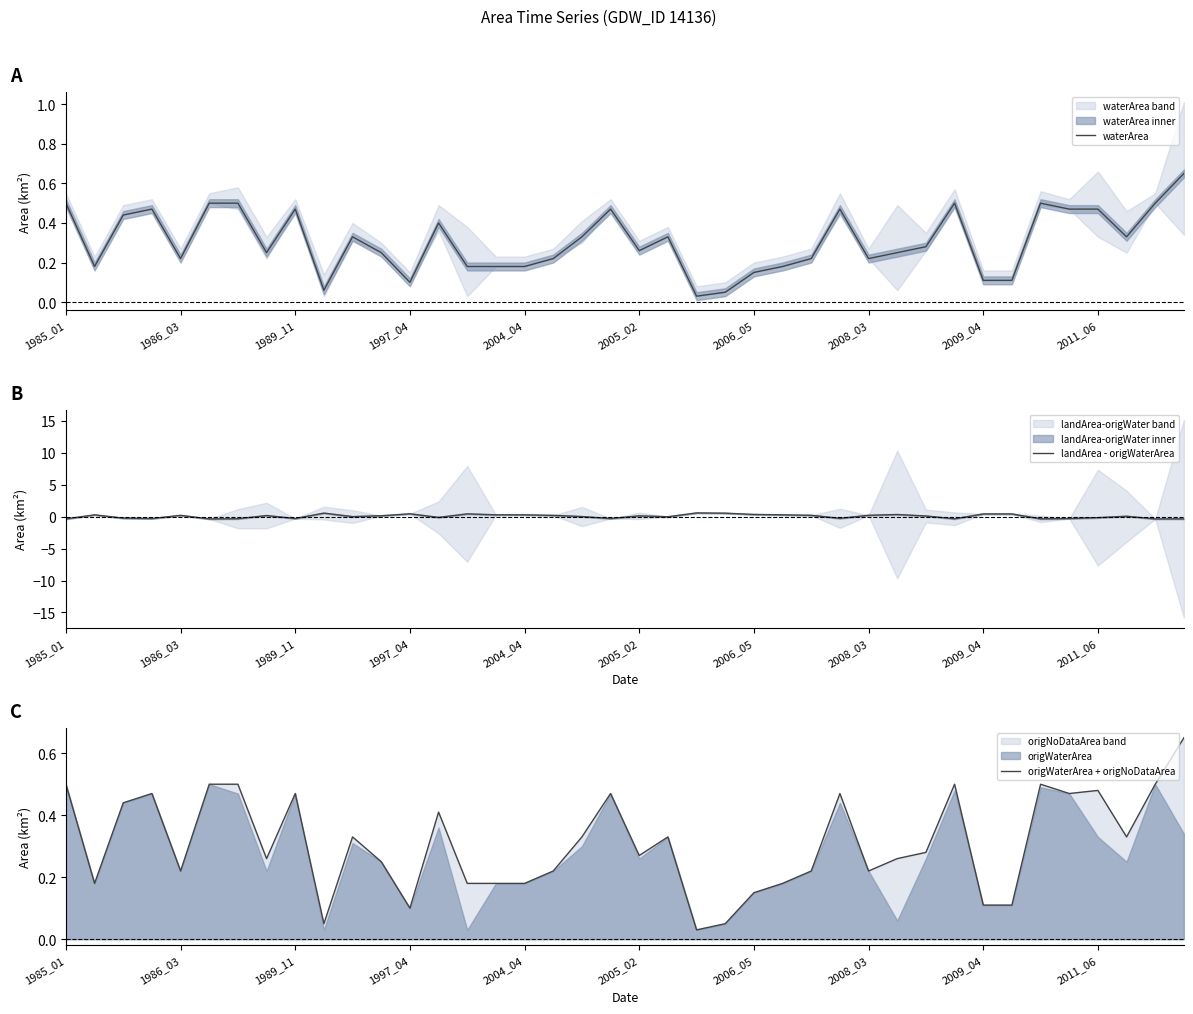

The landArea - origWaterArea series shows -0.0 at 21. True or false?

False